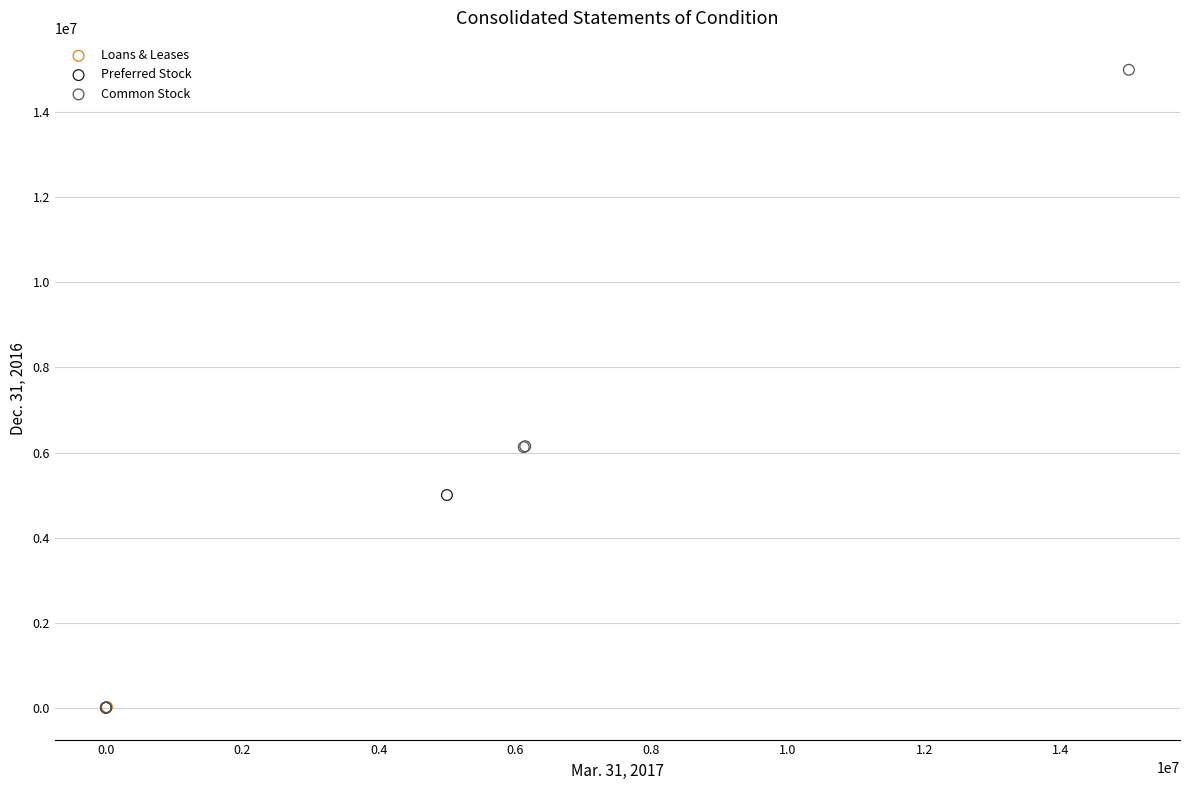

Which series contains the highest Y value?

Common Stock